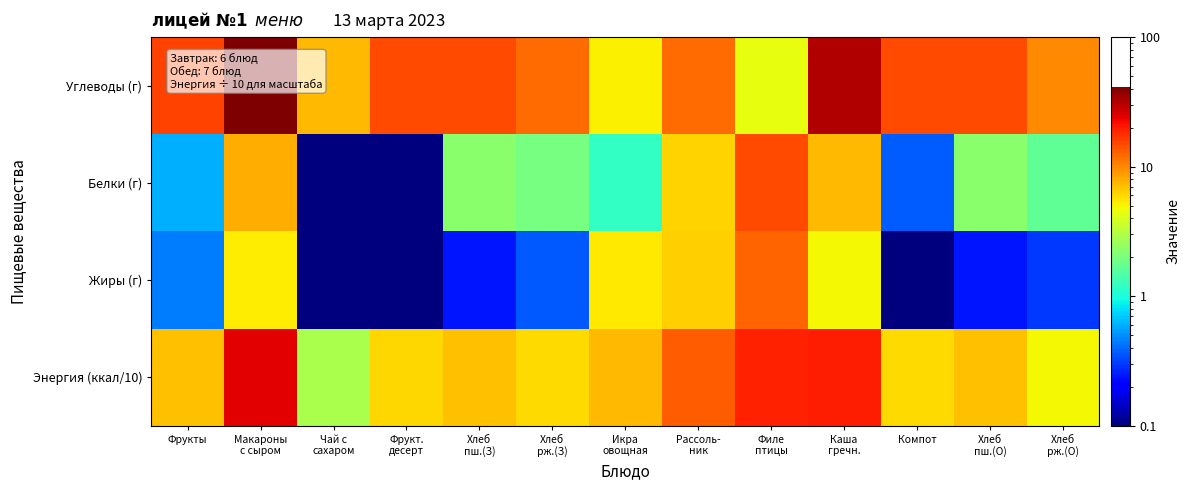

Which series has the largest total across all categories?

Углеводы (г)